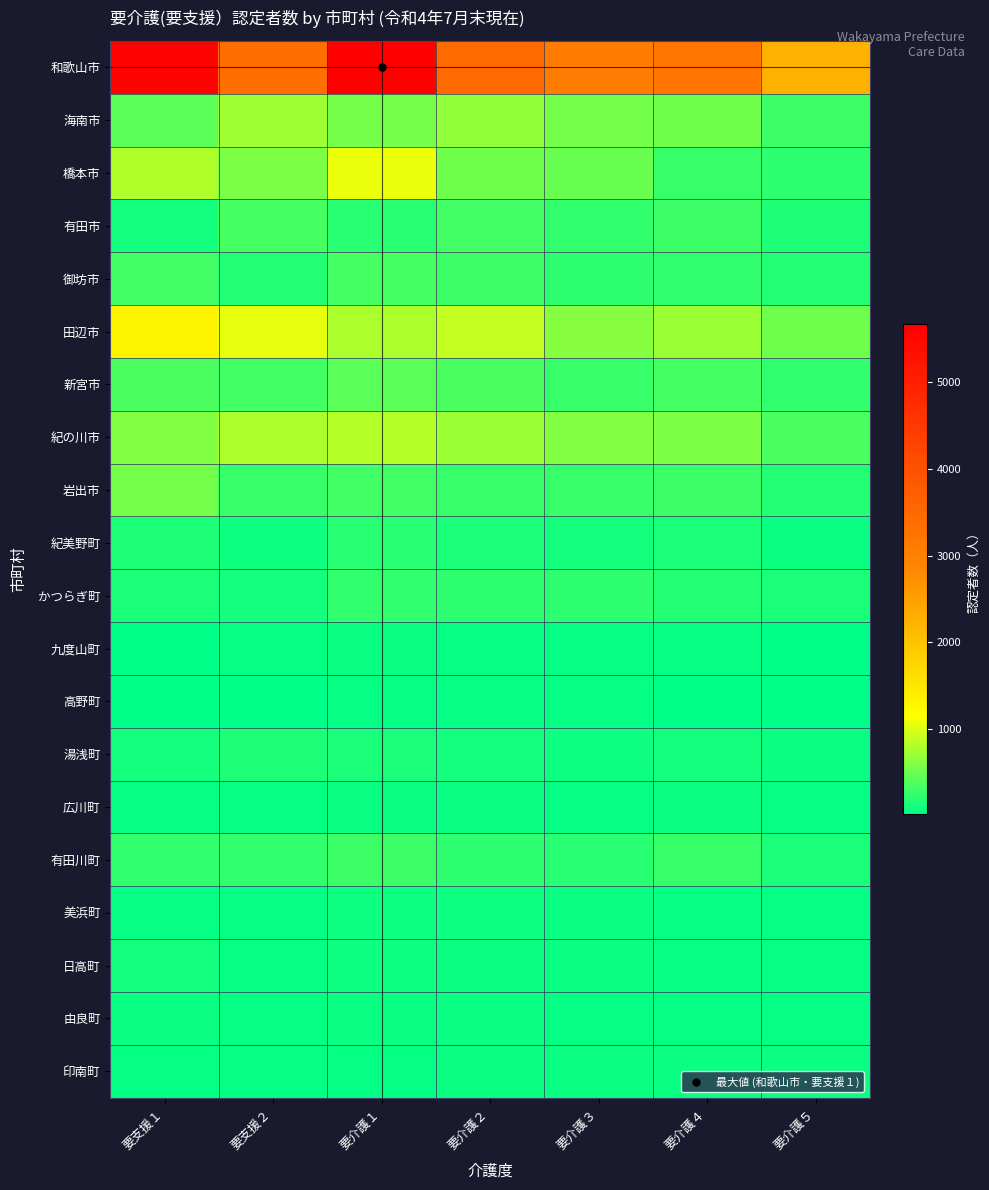

Which category has the lowest value across all series?

要介護５